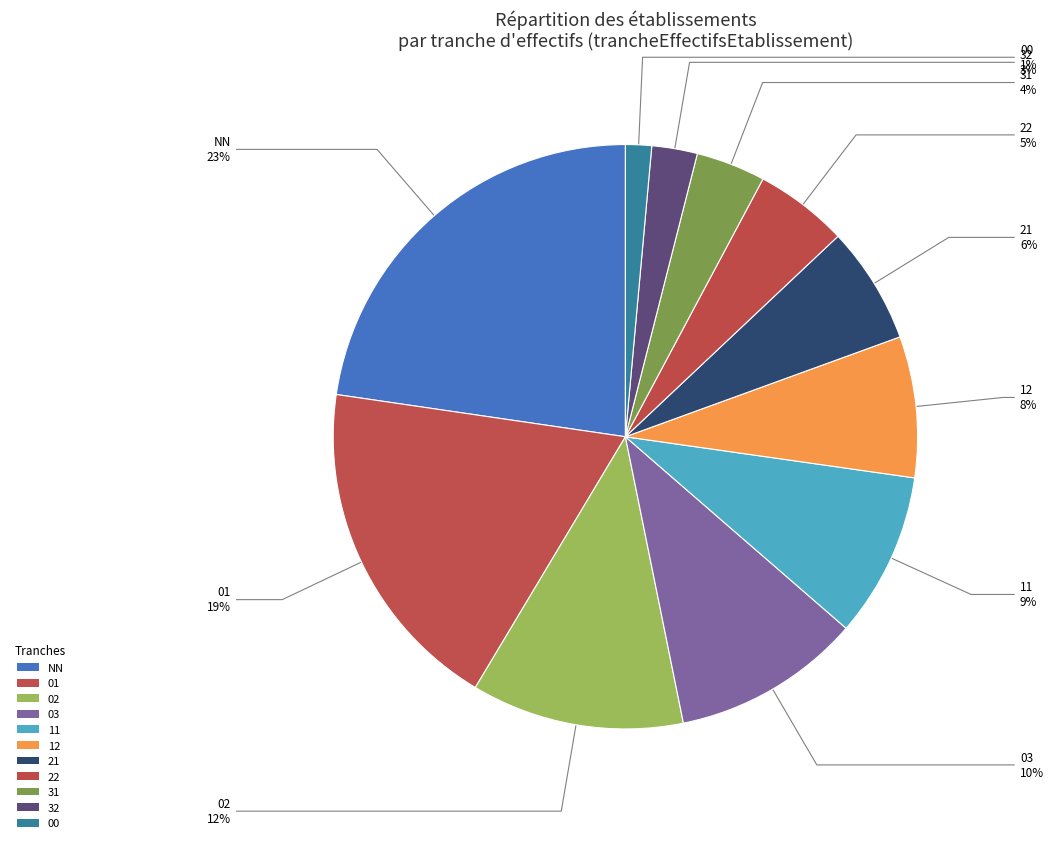

Count the number of slices in the pie.

11